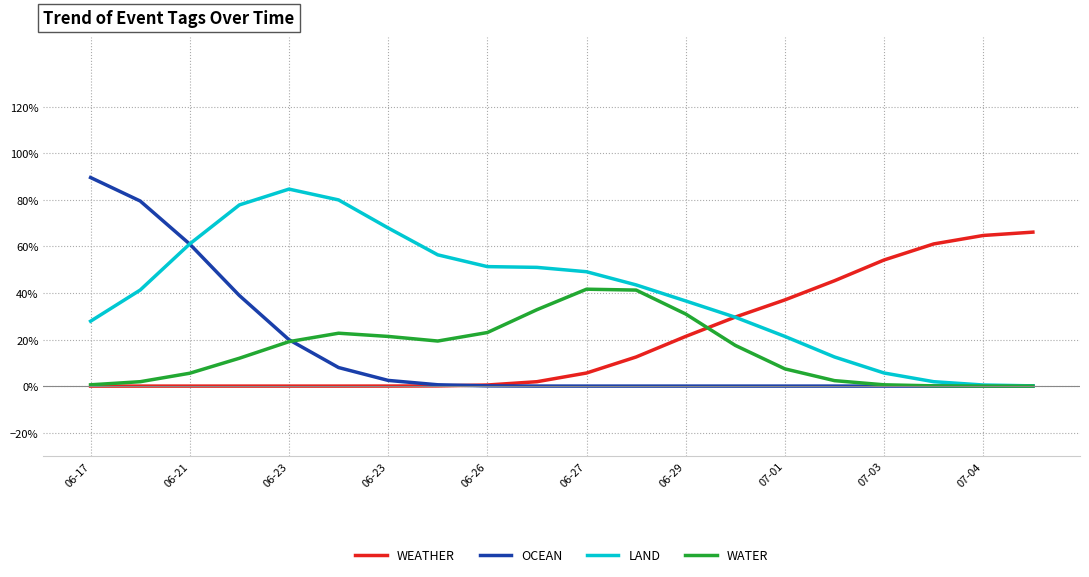

Is this an area chart (filled region under the line)?

No